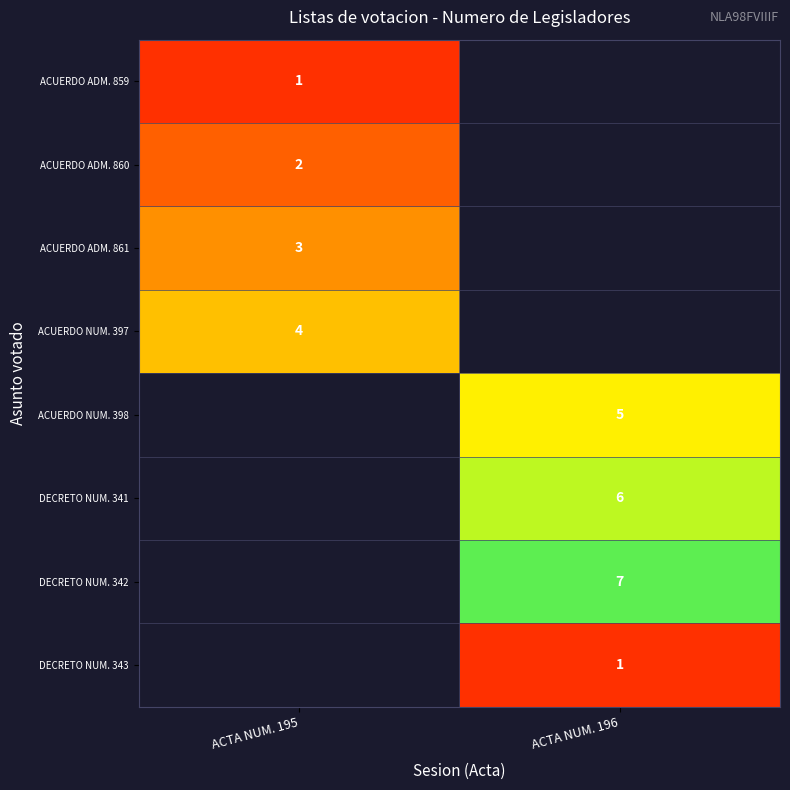

True or false: ACUERDO ADM. 861 has a value of 5 at ACTA NUM. 195.

False